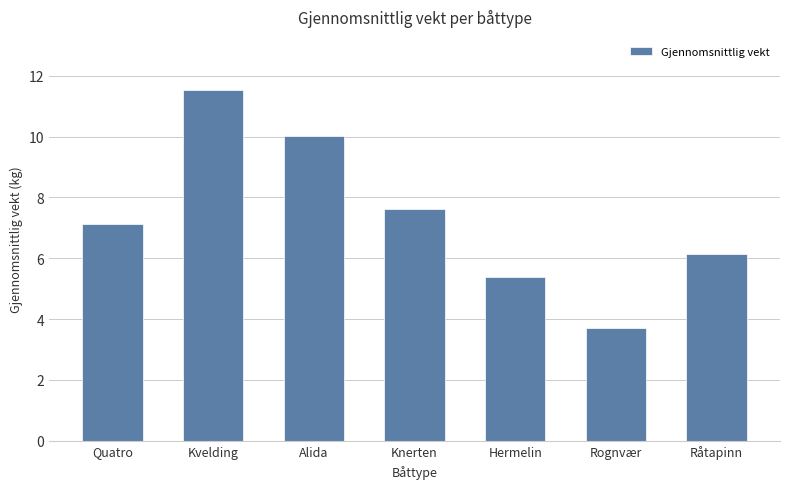

What is the smallest value displayed?

3.7